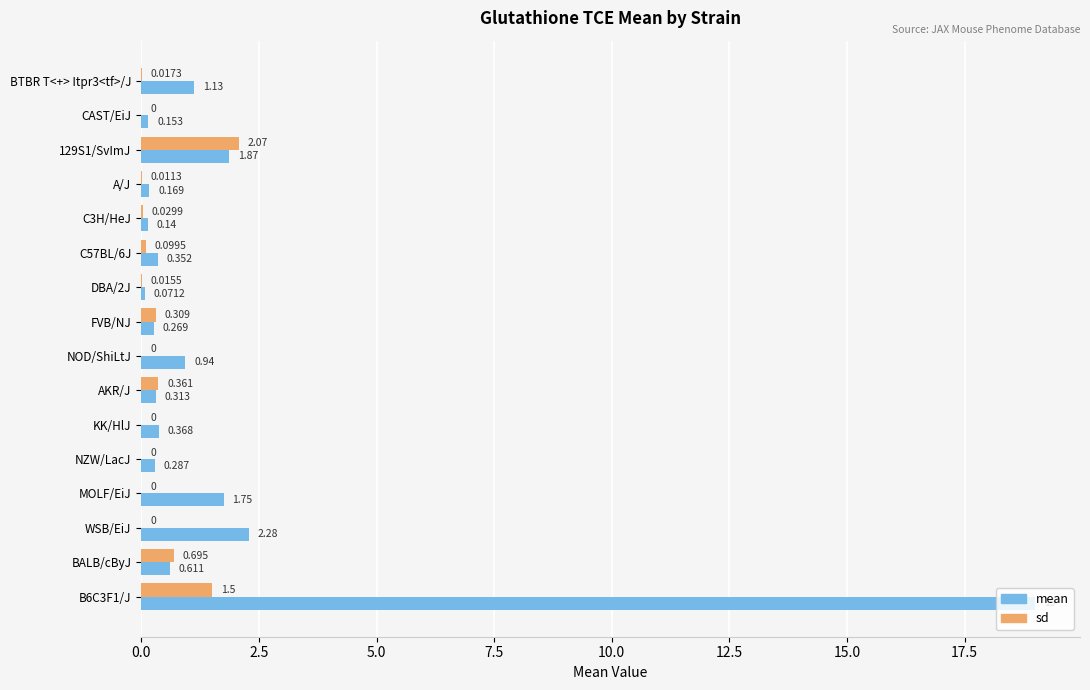

Which series changed the most between 129S1/SvImJ and BALB/cByJ?

sd